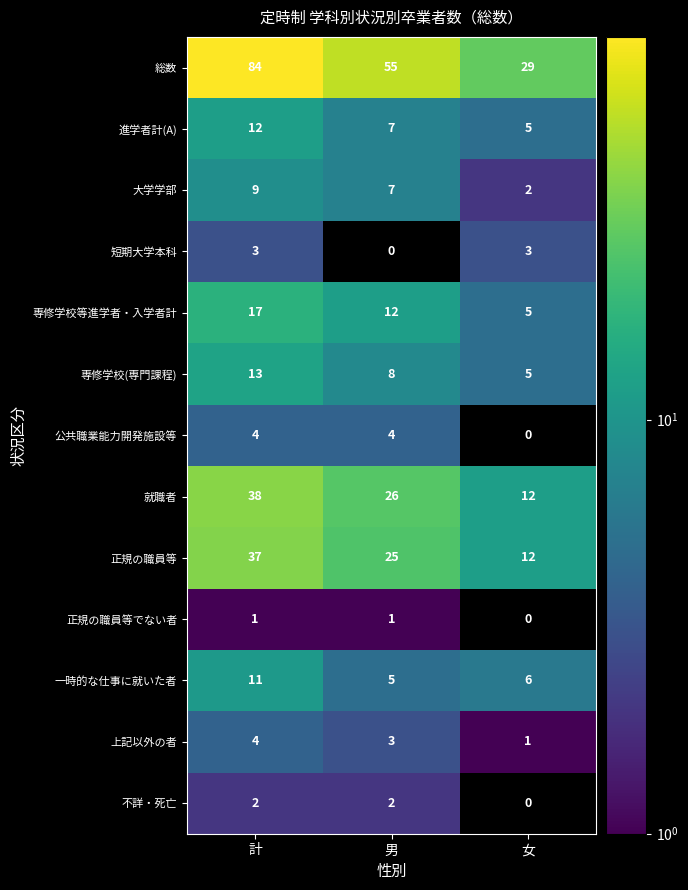

How many values in the 上記以外の者 series are below 3?

1